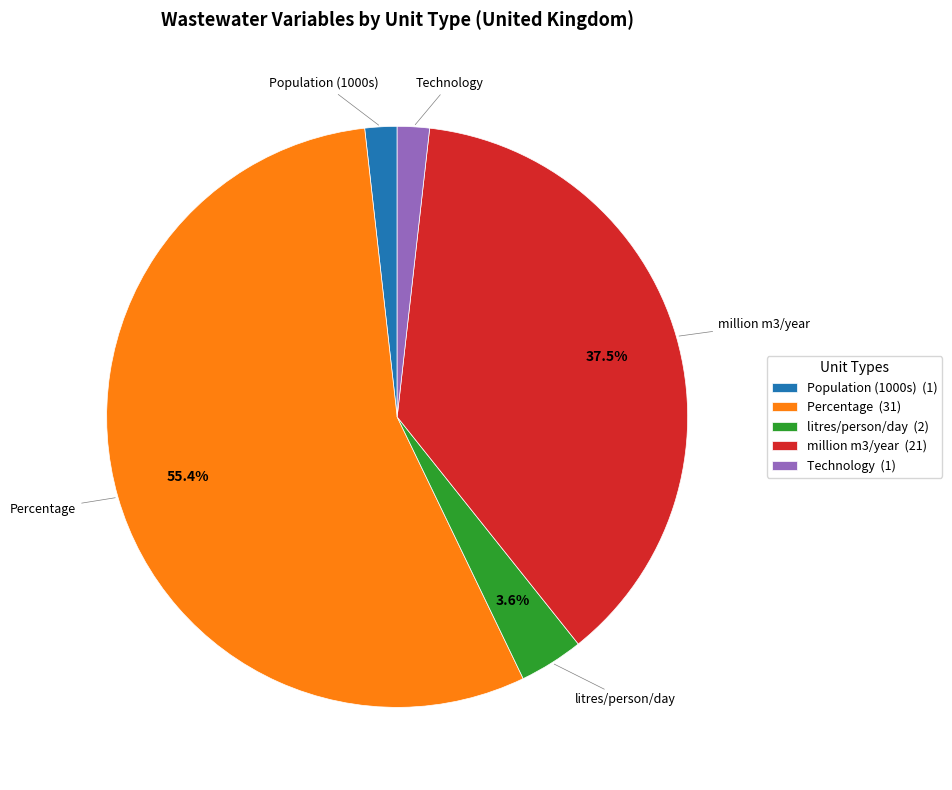

The litres/person/day slice represents 10% of the pie. True or false?

False